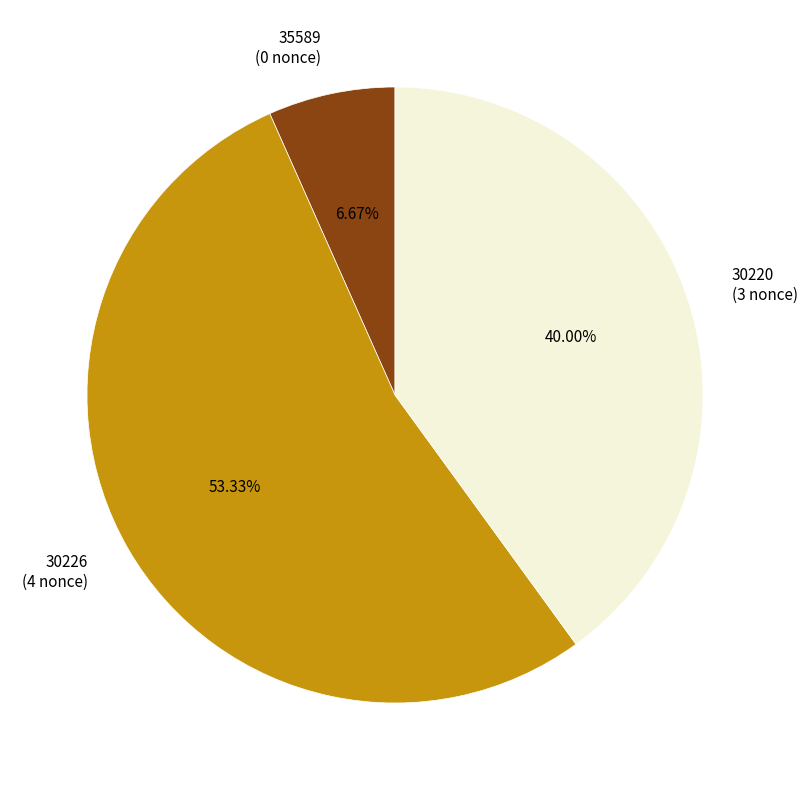

How many segments does this pie chart have?

3